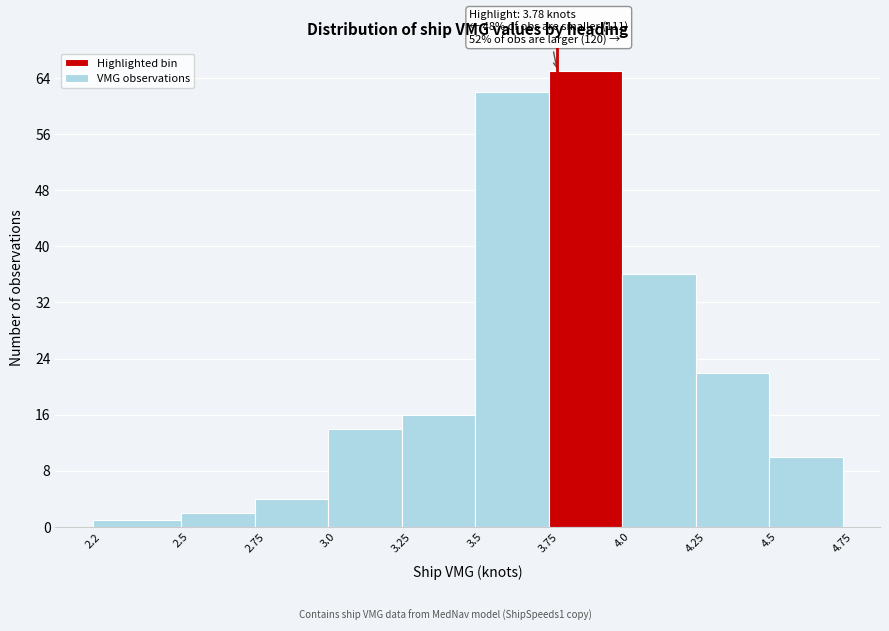

Which range on the x-axis has the tallest bar?

3.75 to 4.0